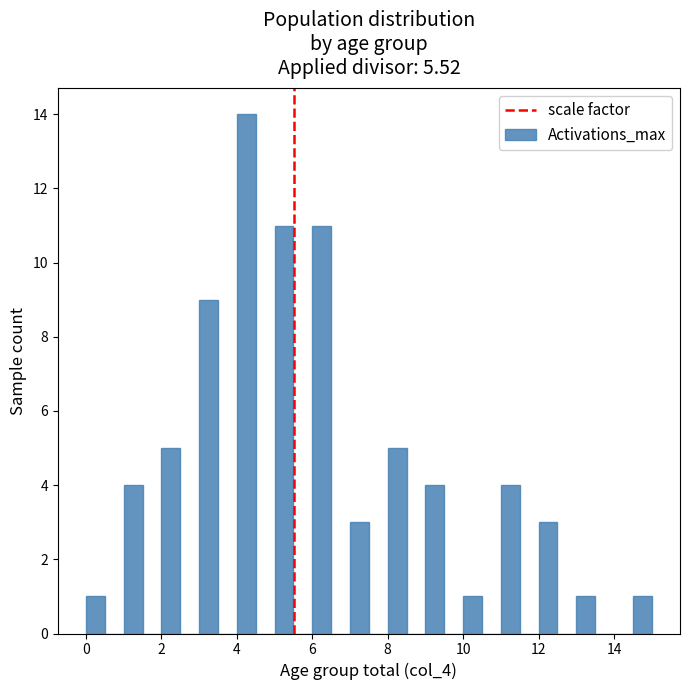

Read against the x-axis, roughly where is the centre of the tallest bar?

4.2